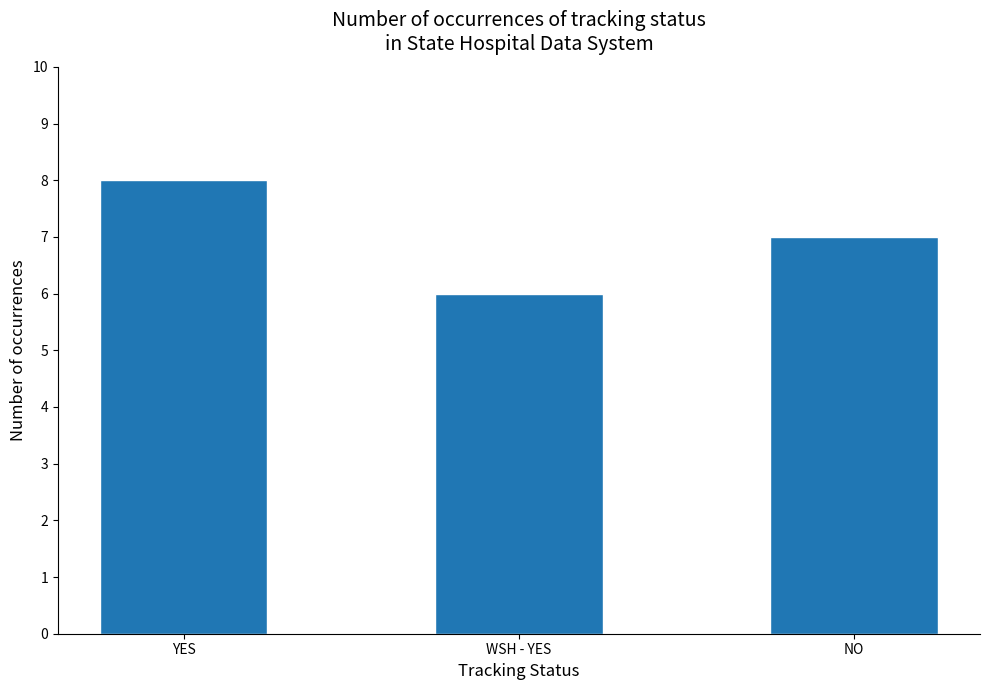

At which label does the data first exceed 7?

YES